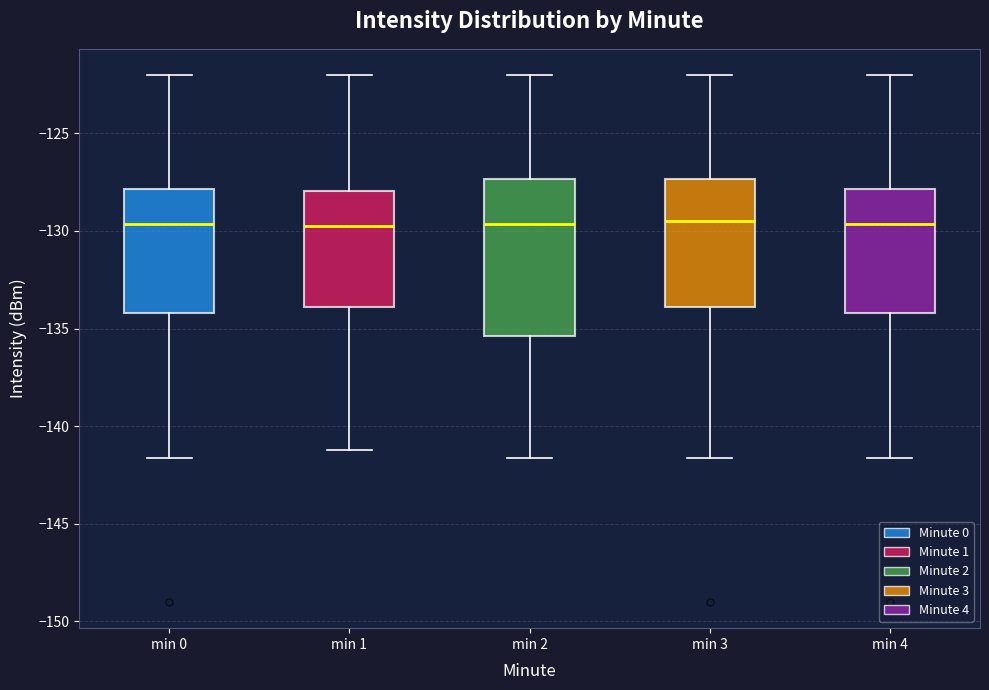

Reading left to right, read every box against the y-axis: the position of its median line, the range the box covers, and the ends of its whiskers. The values are not printed on the chart, so give them approximately, as read against the axis.

min 0: median -129.5, box -134.0 to -128.0, whiskers -141.5 to -122.0
min 1: median -130.0, box -134.0 to -128.0, whiskers -141.0 to -122.0
min 2: median -129.5, box -135.5 to -127.5, whiskers -141.5 to -122.0
min 3: median -129.5, box -134.0 to -127.5, whiskers -141.5 to -122.0
min 4: median -129.5, box -134.0 to -128.0, whiskers -141.5 to -122.0